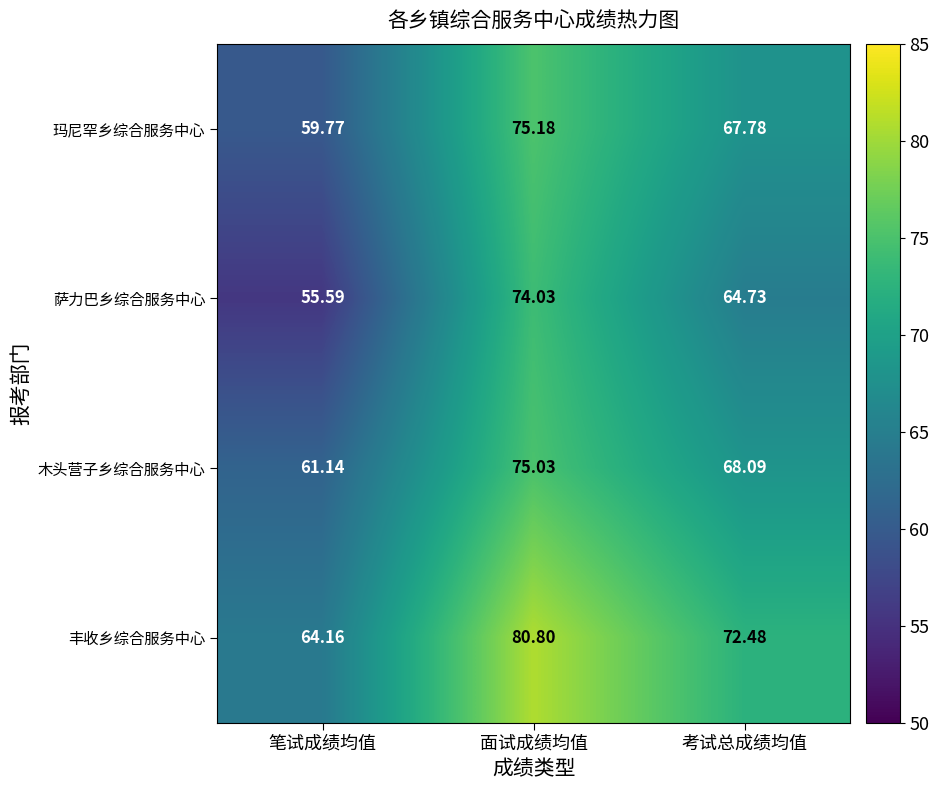

Which label corresponds to the largest value in the chart?

面试成绩均值